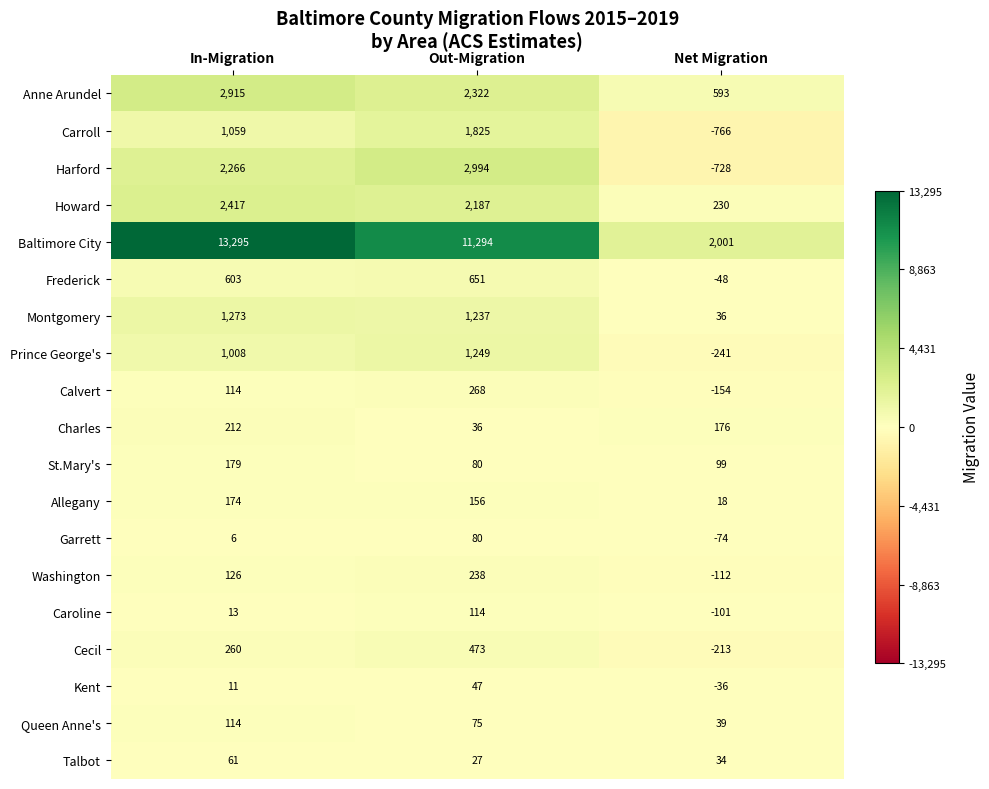

At which category is the sum across all series the highest?

In-Migration